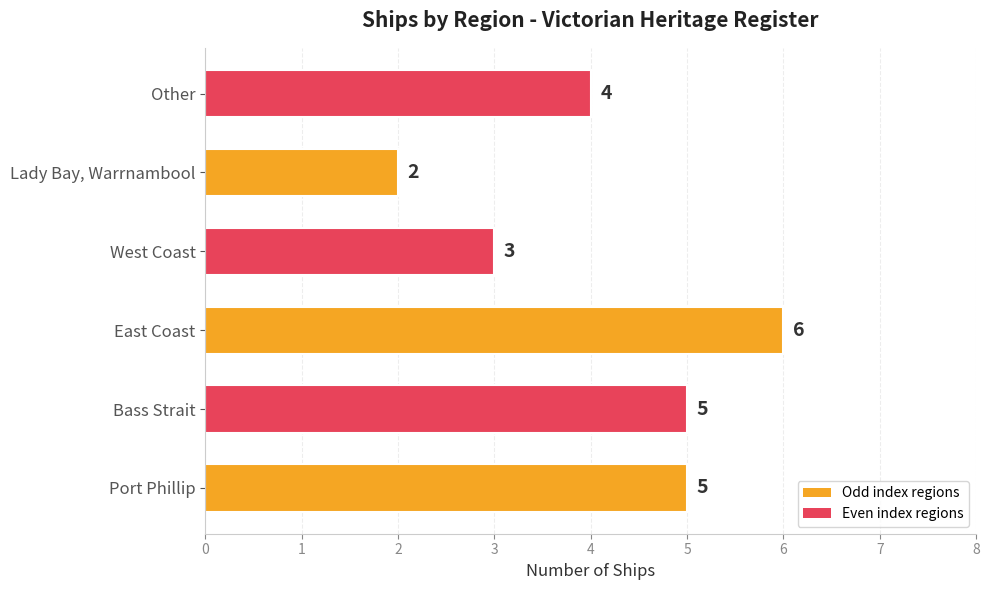

How many categories are shown in the chart?

6